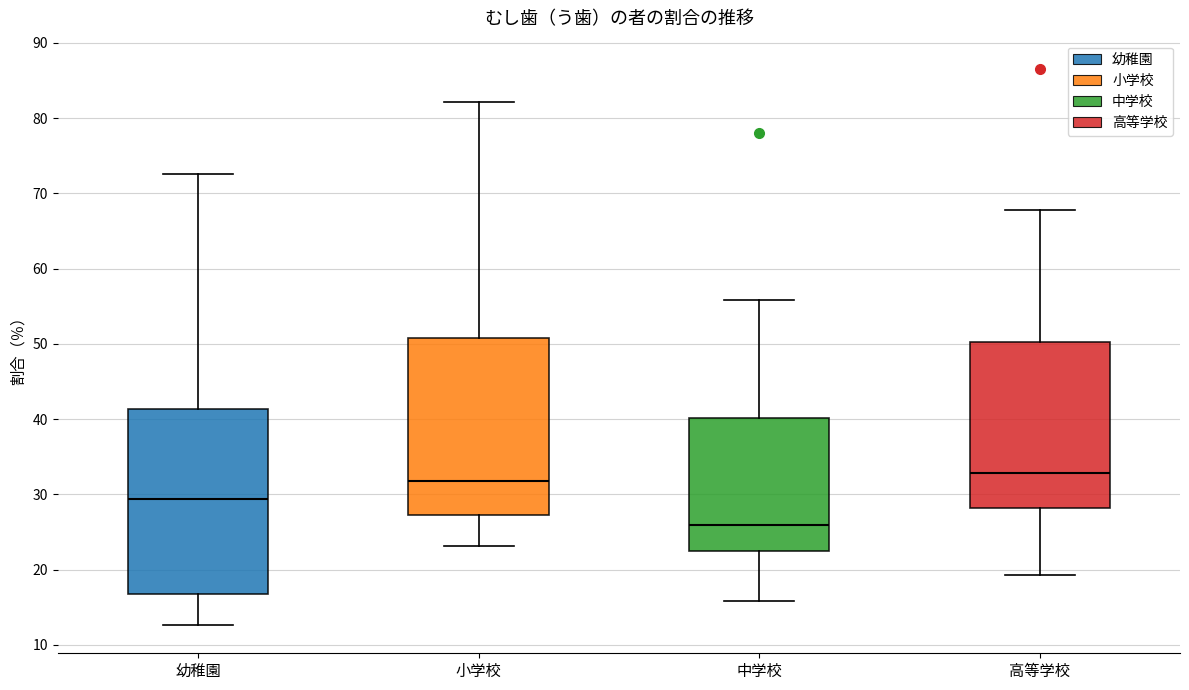

Reading left to right, transcribe this box plot: for each box, give where its median line is, the range the box spans, and where its two whiskers end, as read against the y-axis. The values are not printed on the chart, so give them approximately, as read against the axis.

幼稚園: median 29, box 17 to 41, whiskers 13 to 73
小学校: median 32, box 27 to 51, whiskers 23 to 82
中学校: median 26, box 23 to 40, whiskers 16 to 56
高等学校: median 33, box 28 to 50, whiskers 19 to 68